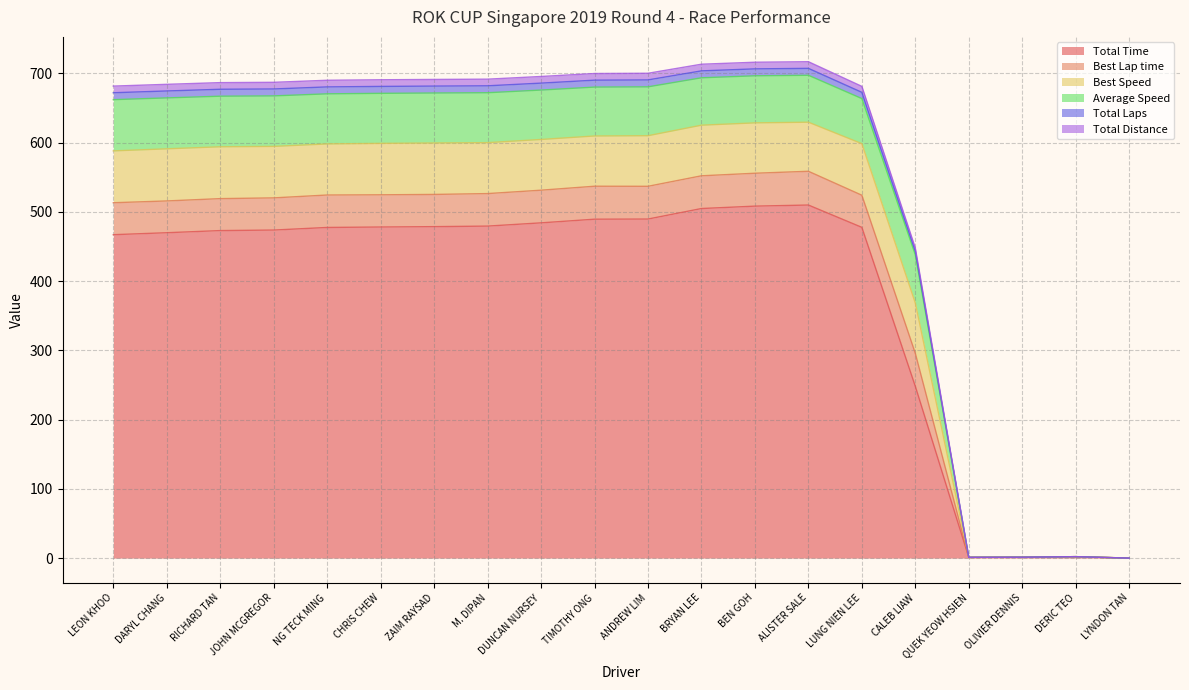

Is it true that Total Time equals 508.3 at BEN GOH?

True